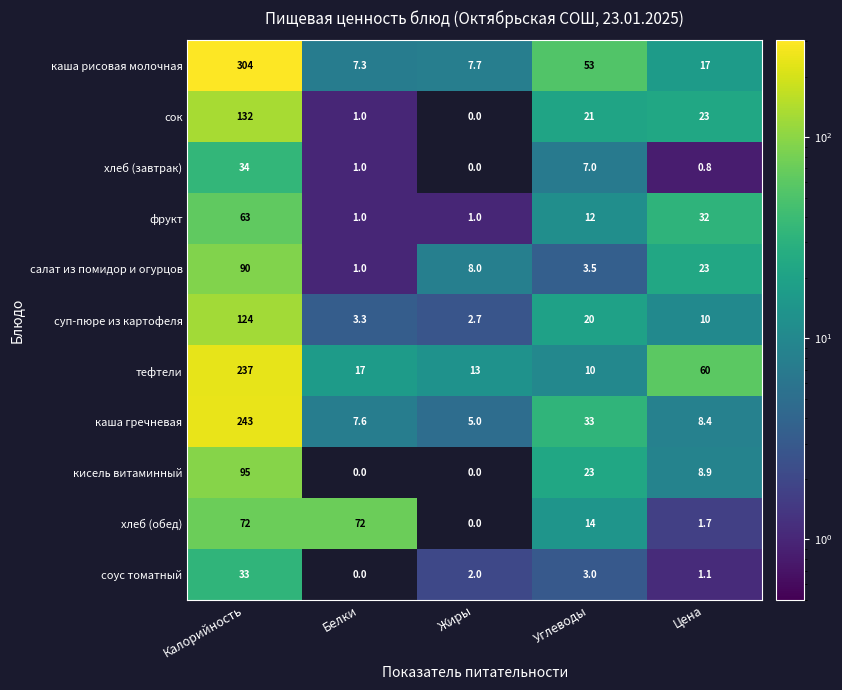

What is the difference between the highest and lowest values at Калорийность?

271.0